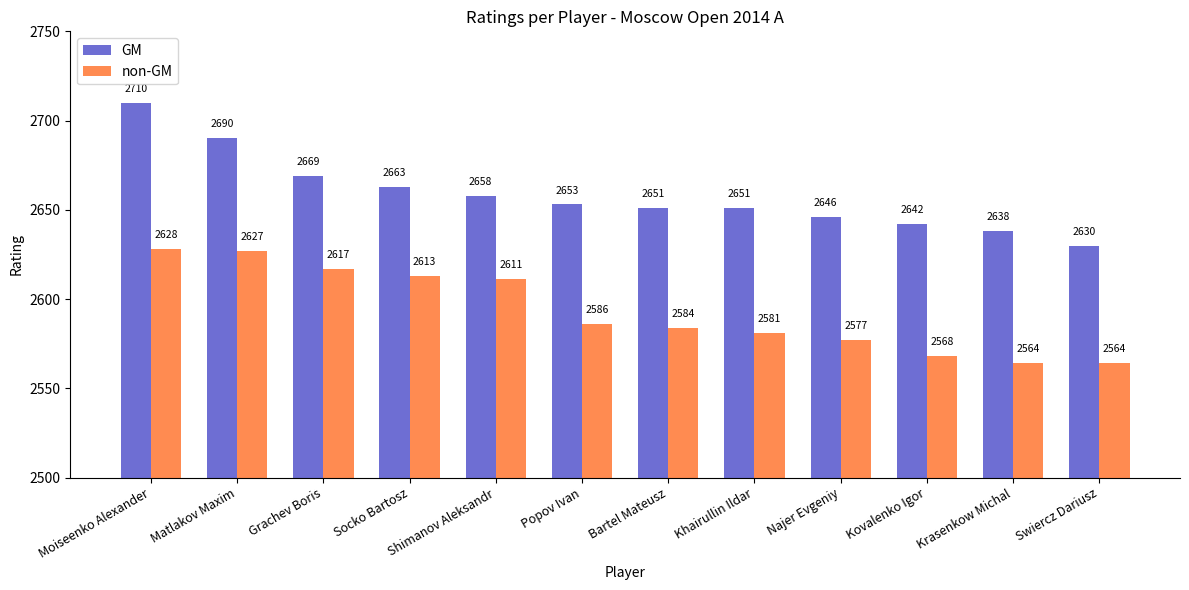

What position from the right is Shimanov Aleksandr?

8